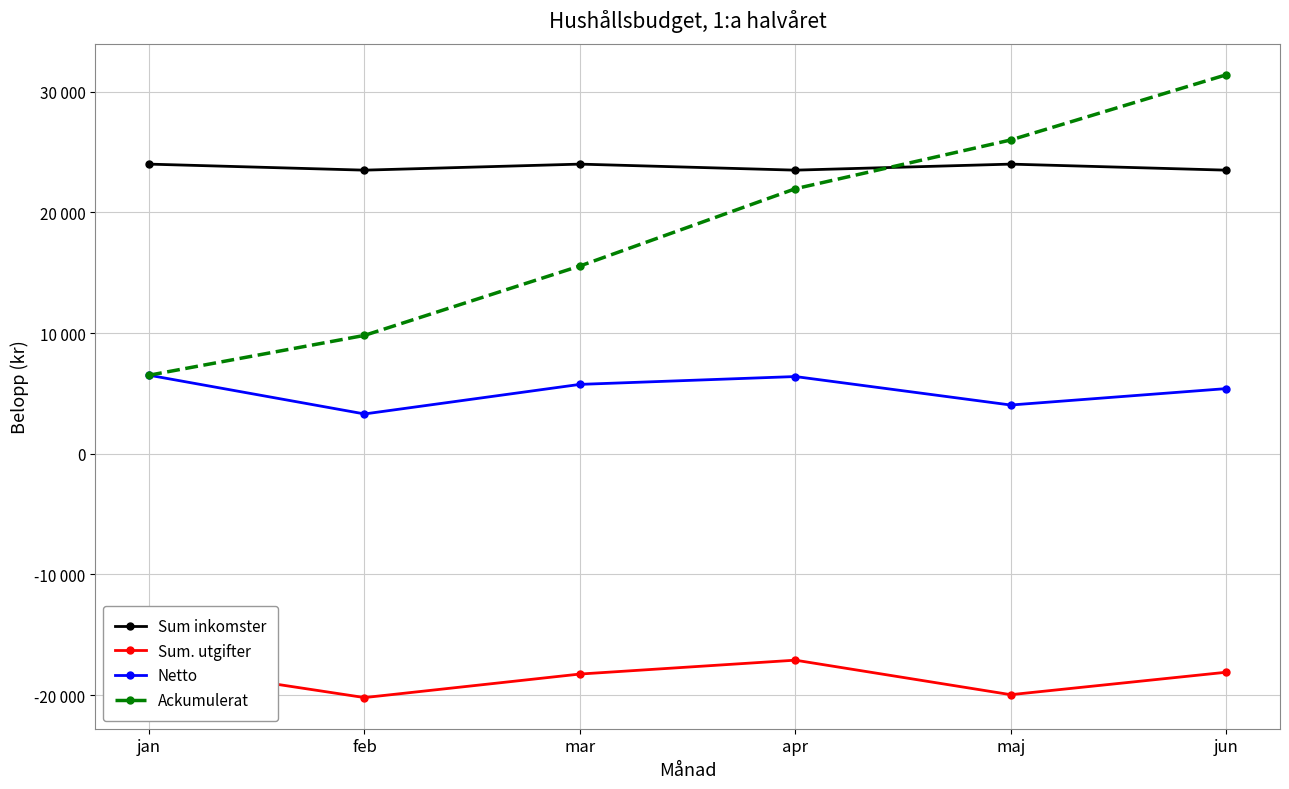

True or false: Ackumulerat and Netto cross at least once.

False